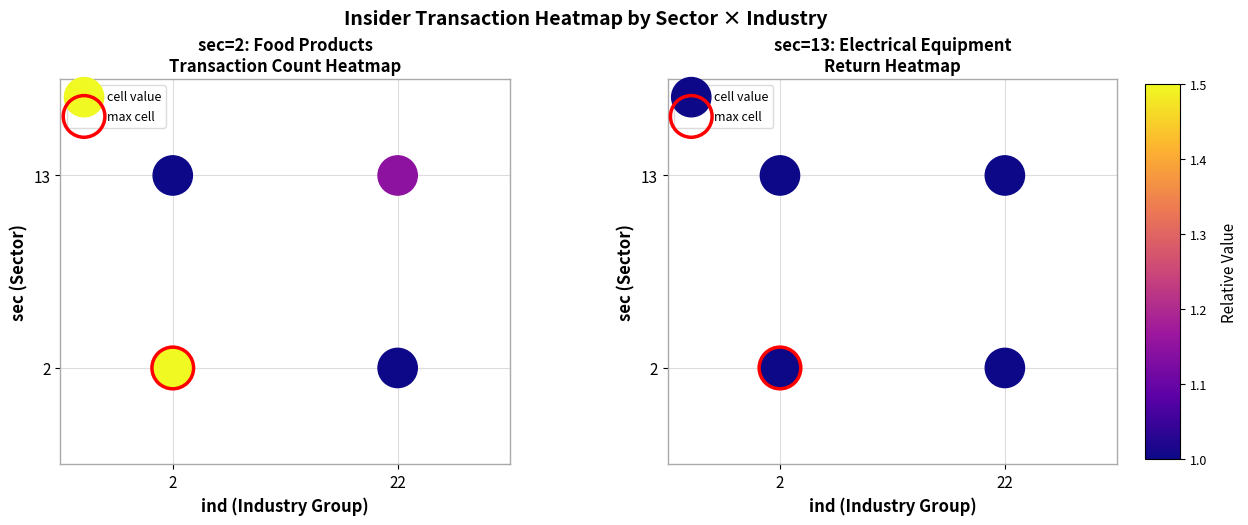

True or false: the data shows 1 at 2.

False